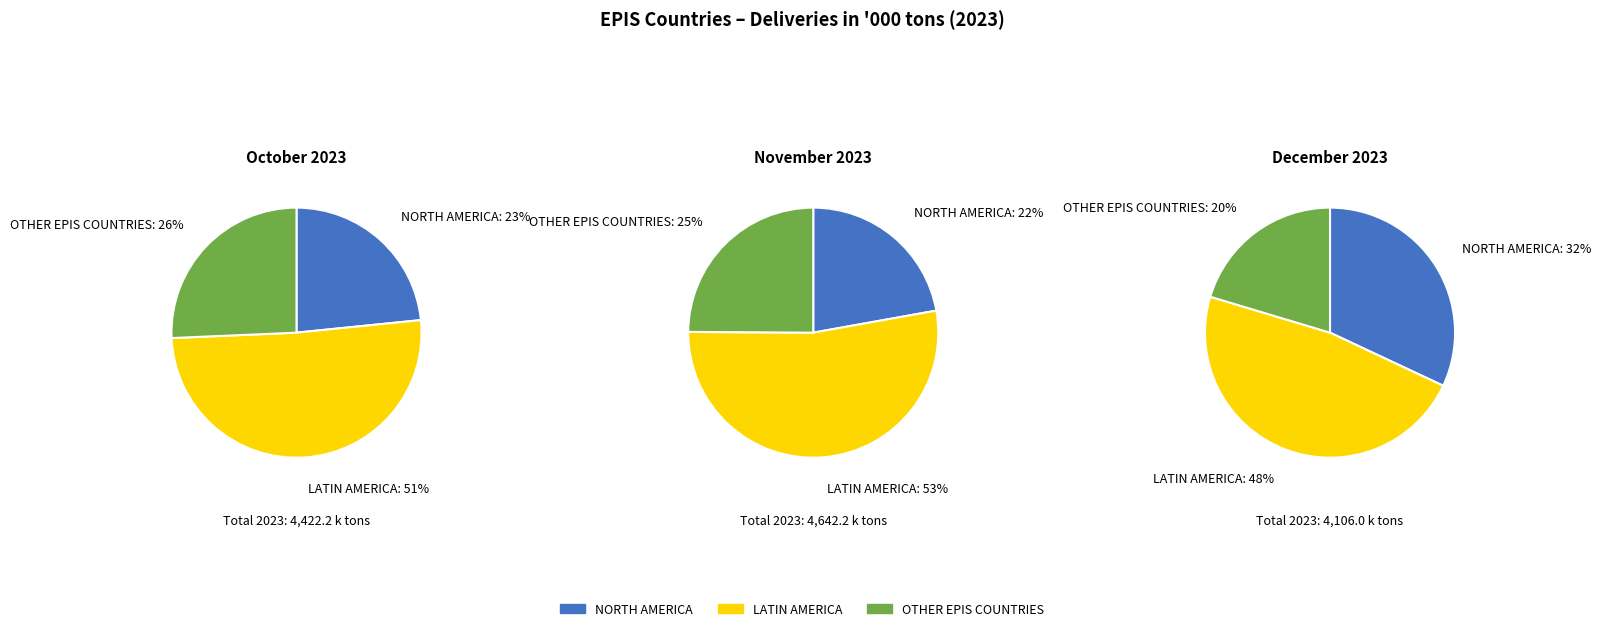

Is it true that LATIN AMERICA is 43% of the pie?

False